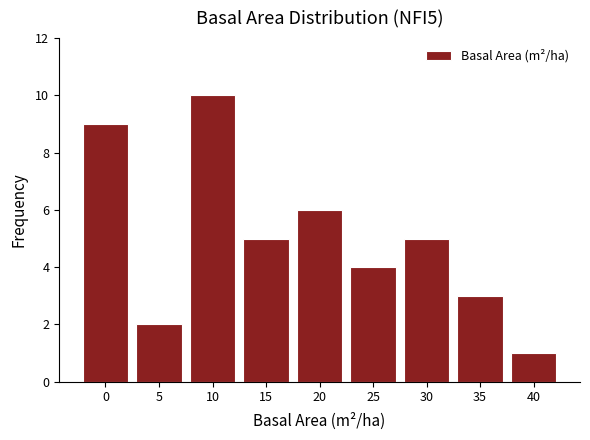

Reading left to right, transcribe all the data shown in this chart.

9	2	10	5	6	4	5	3	1